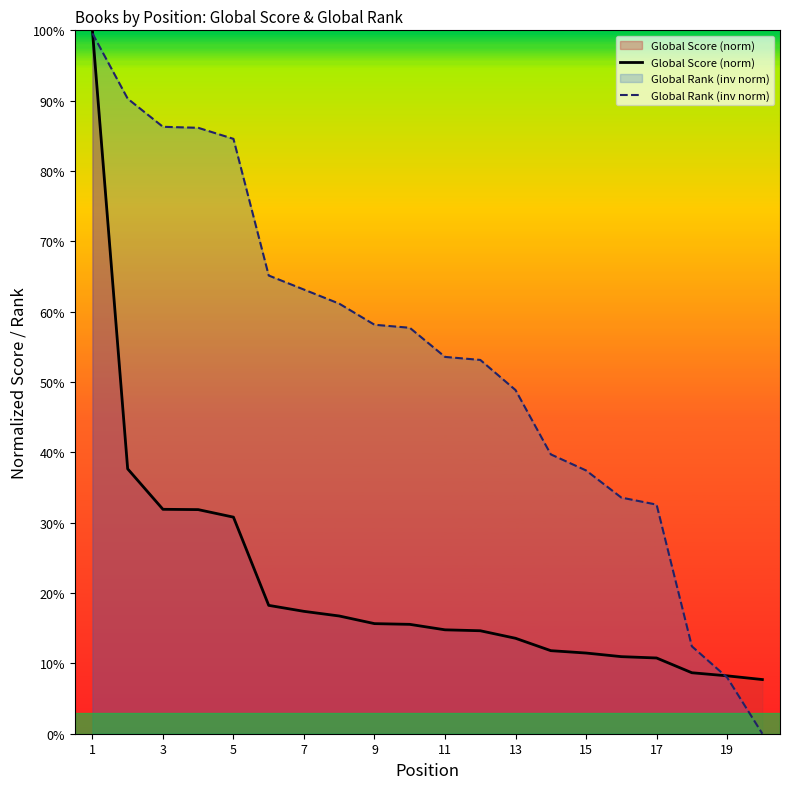

What is the maximum value for Global Rank (inv norm)?

1.0